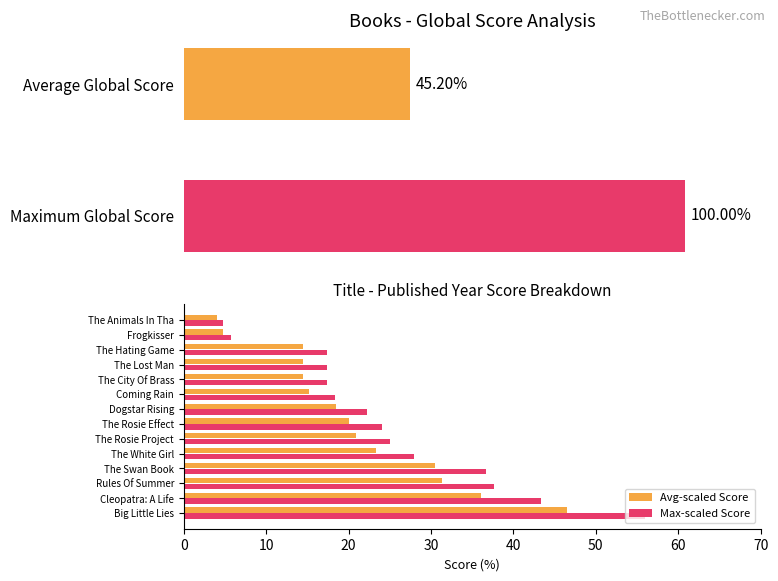

List the series in order of their overall mean, lowest first.

Avg-scaled Score, Max-scaled Score